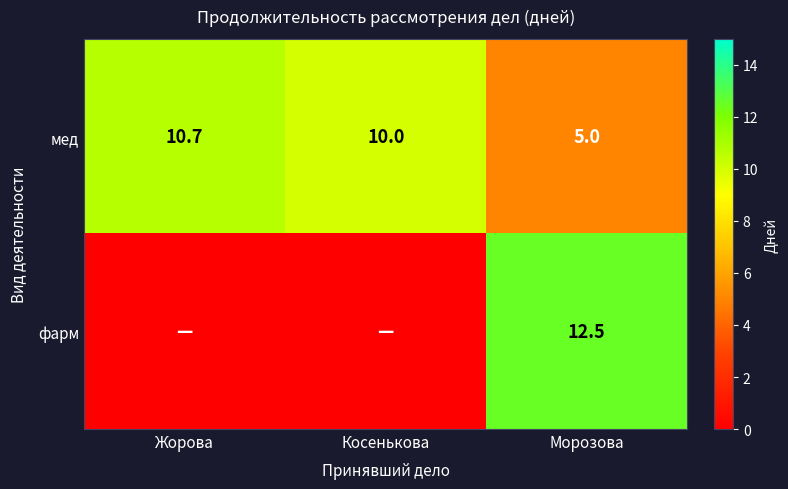

What is the spread (max minus min) of values at Жорова?

10.7